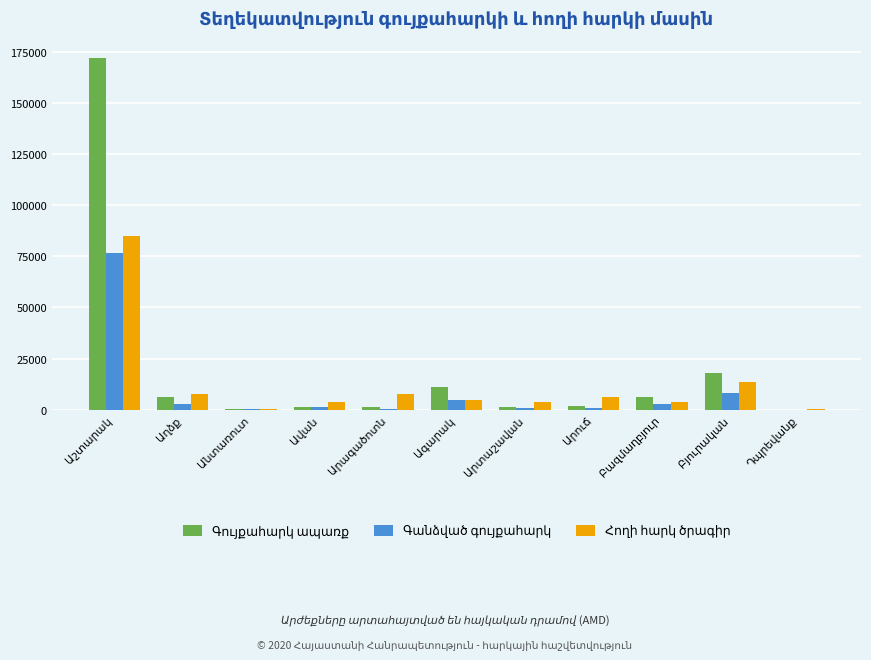

What value does the Գանձված գույքահարկ series have at Անտառուտ?

196.5